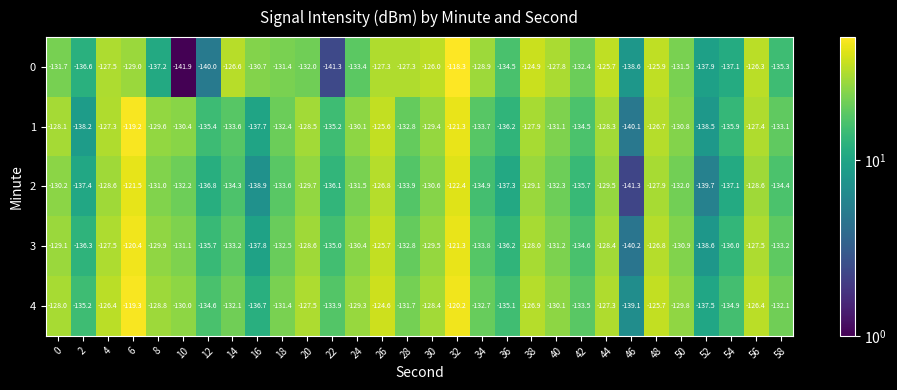

Which series changed the most between 4 and 28?

1